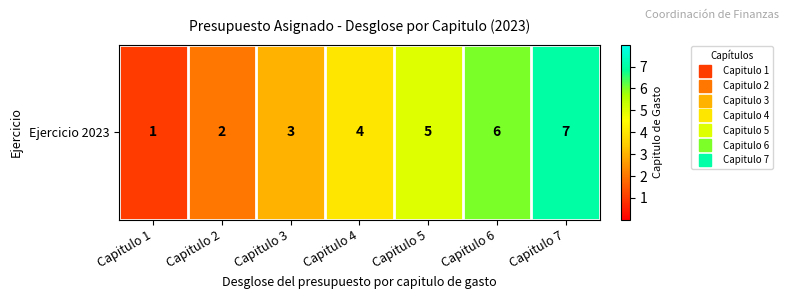

Read the value at Capitulo 6.

6